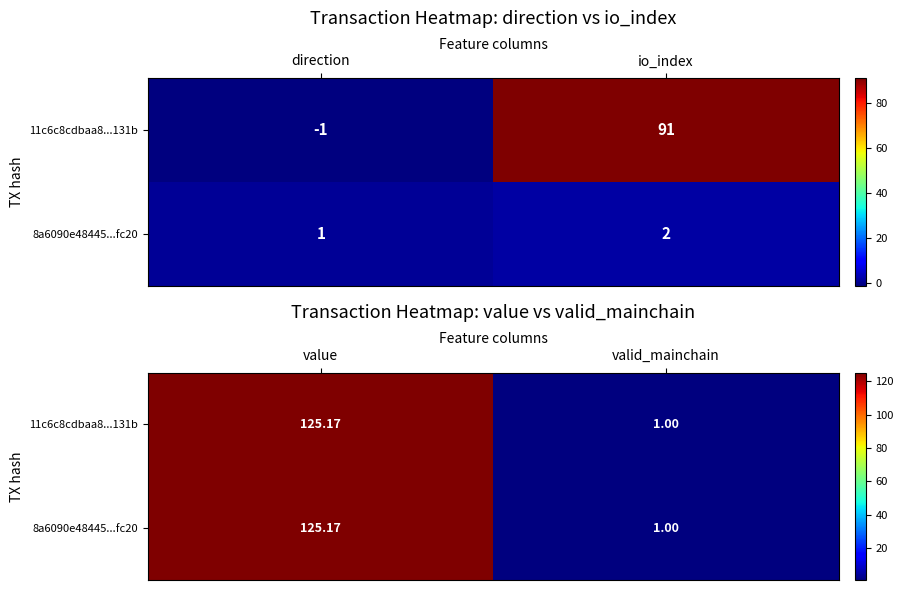

Is it true that 8a6090e48445...fc20 equals 0.4 at valid_mainchain?

False